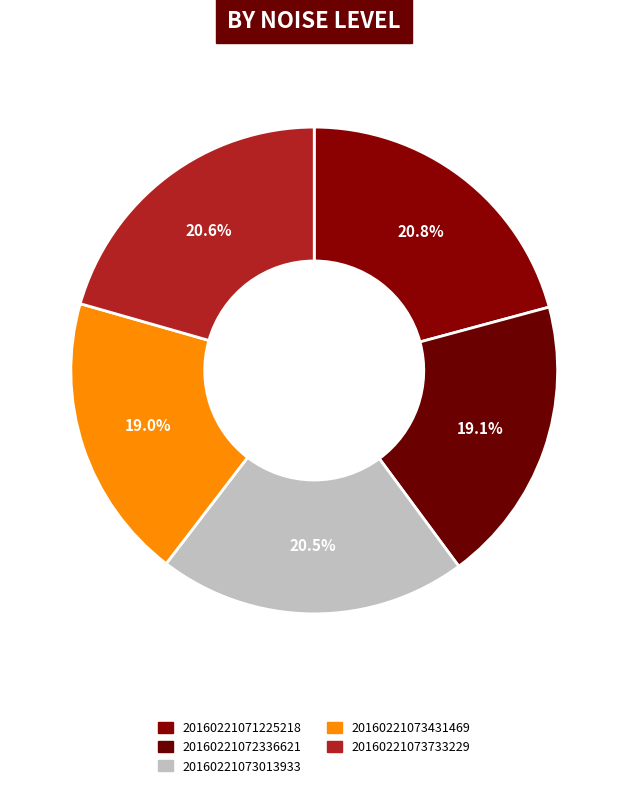

To the nearest percent, what is the difference between the largest and smallest slice percentages?

2%